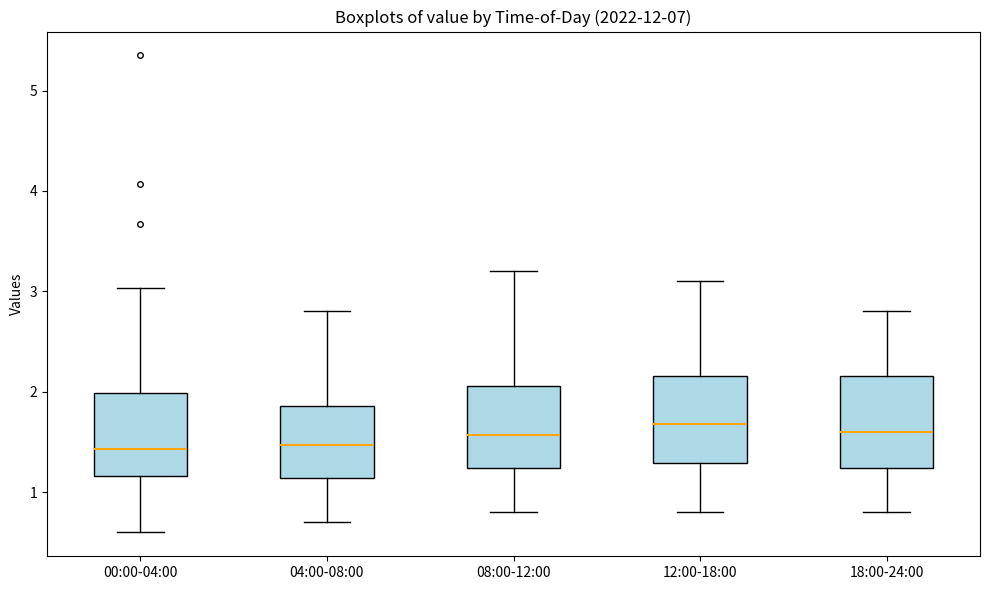

Reading left to right, transcribe this box plot: for each box, give where its median line is, the range the box spans, and where its two whiskers end, as read against the y-axis. The values are not printed on the chart, so give them approximately, as read against the axis.

00:00-04:00: median 1.4, box 1.2 to 2.0, whiskers 0.6 to 3.0
04:00-08:00: median 1.5, box 1.1 to 1.9, whiskers 0.7 to 2.8
08:00-12:00: median 1.6, box 1.2 to 2.1, whiskers 0.8 to 3.2
12:00-18:00: median 1.7, box 1.3 to 2.2, whiskers 0.8 to 3.1
18:00-24:00: median 1.6, box 1.2 to 2.2, whiskers 0.8 to 2.8